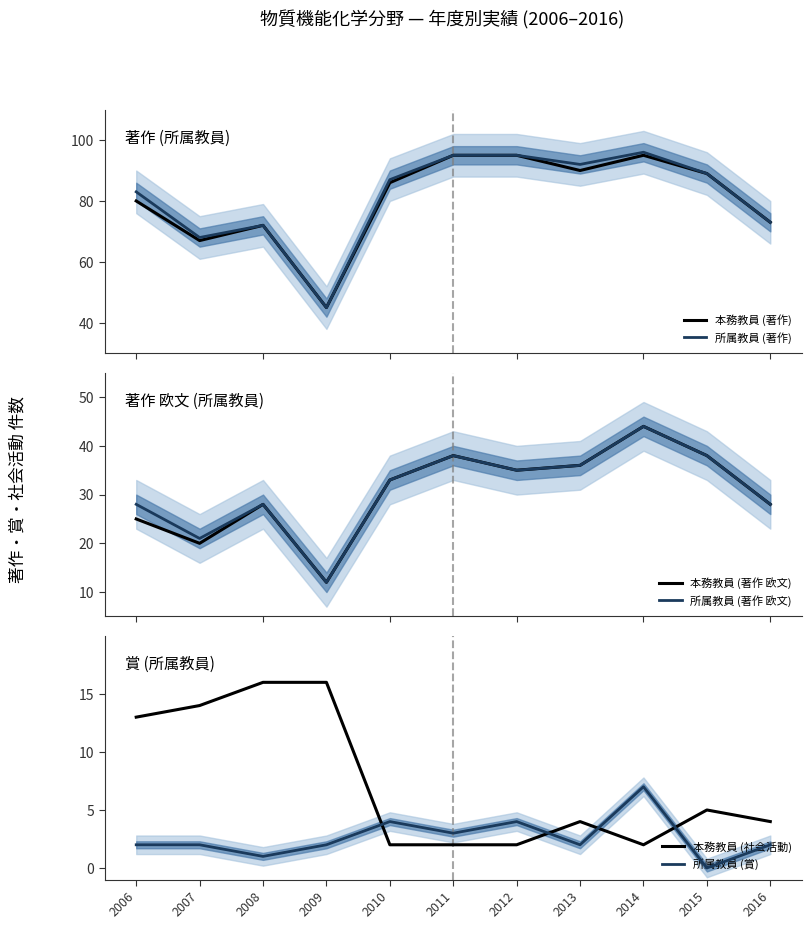

What is the difference between the second highest and minimum values in the 所属教員 (著作) series?

50